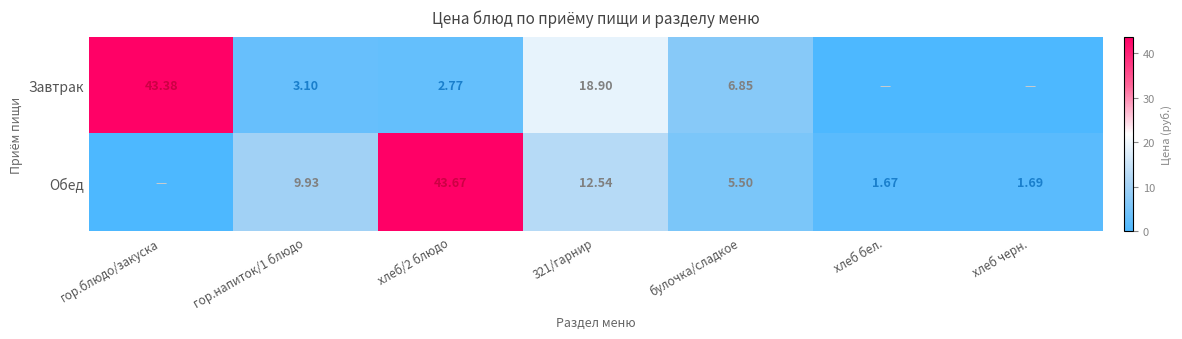

How many data points does each series have?

7